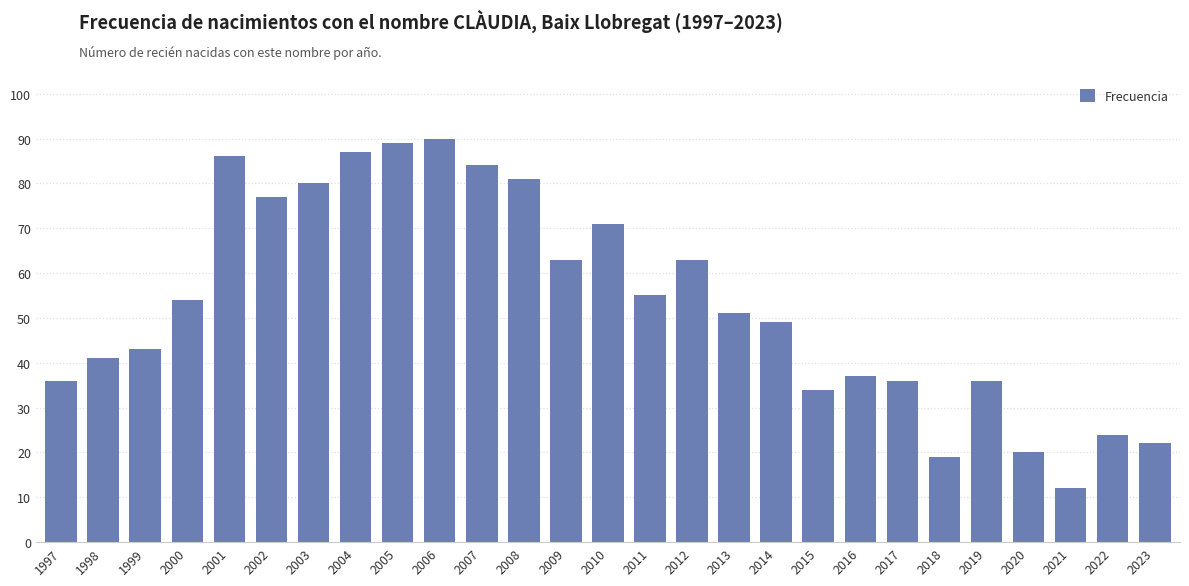

What is the minimum value shown in the chart?

12